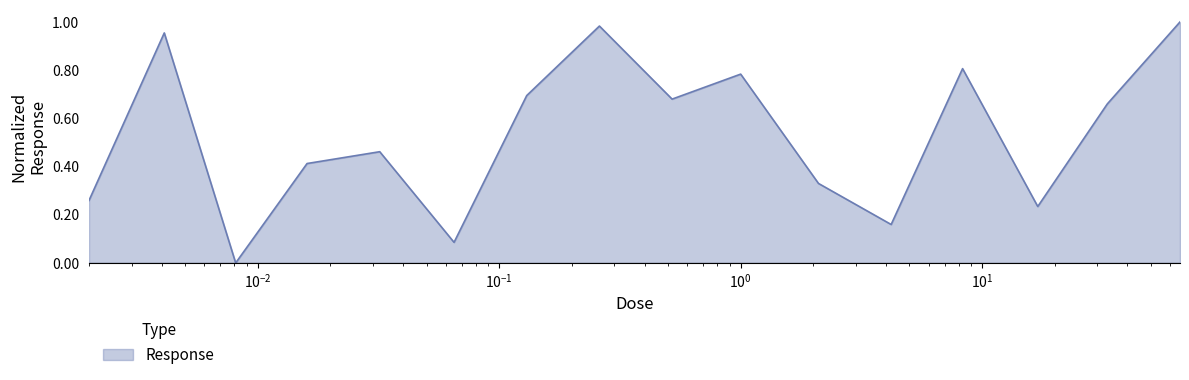

How many lines are shown in the chart?

1